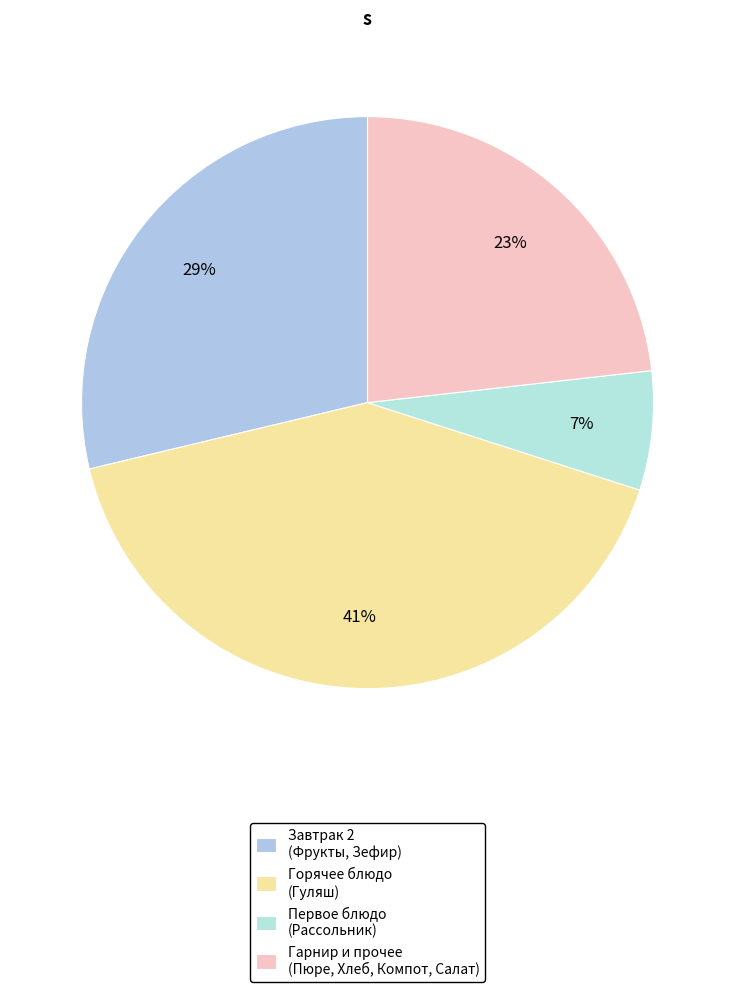

Count the number of slices in the pie.

4